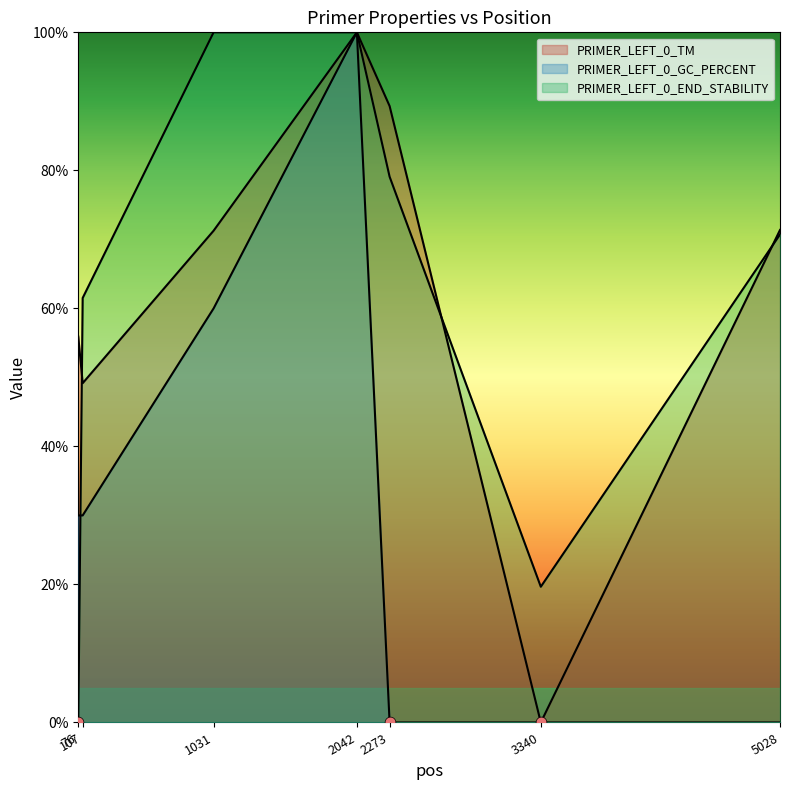

At how many categories does at least one series exceed 9?

7